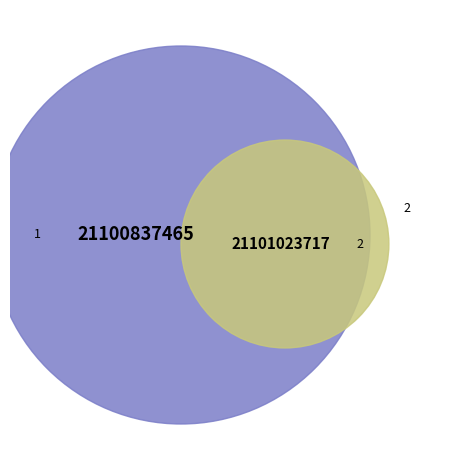

What percentage do 1 and 2 together represent?

100.0%